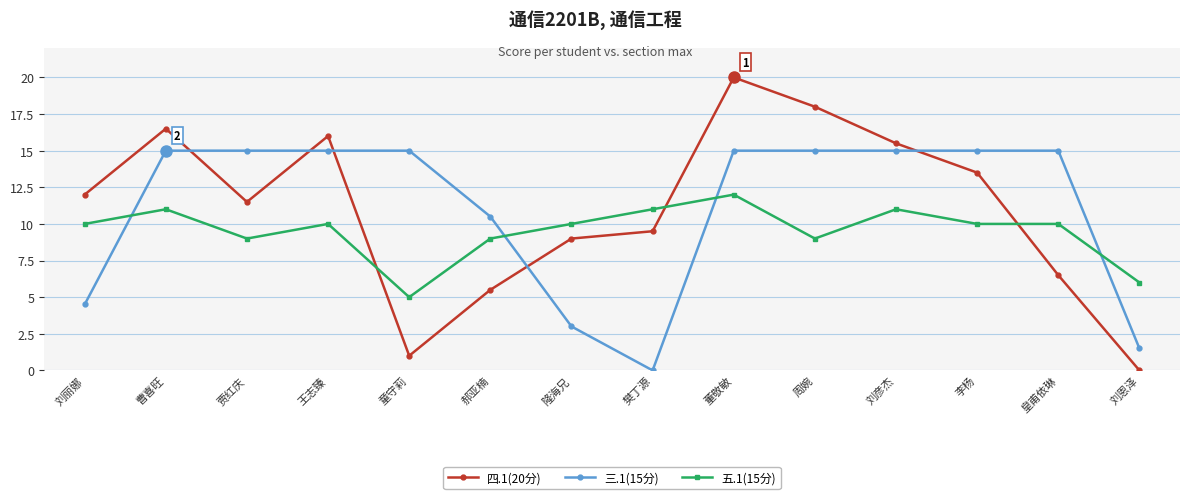

What is the approximate value of 三.1(15分) at 董敬敏?

15.0